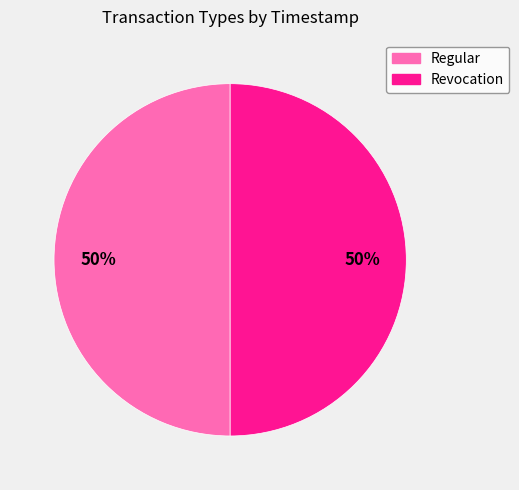

How many slices are in this pie chart?

2